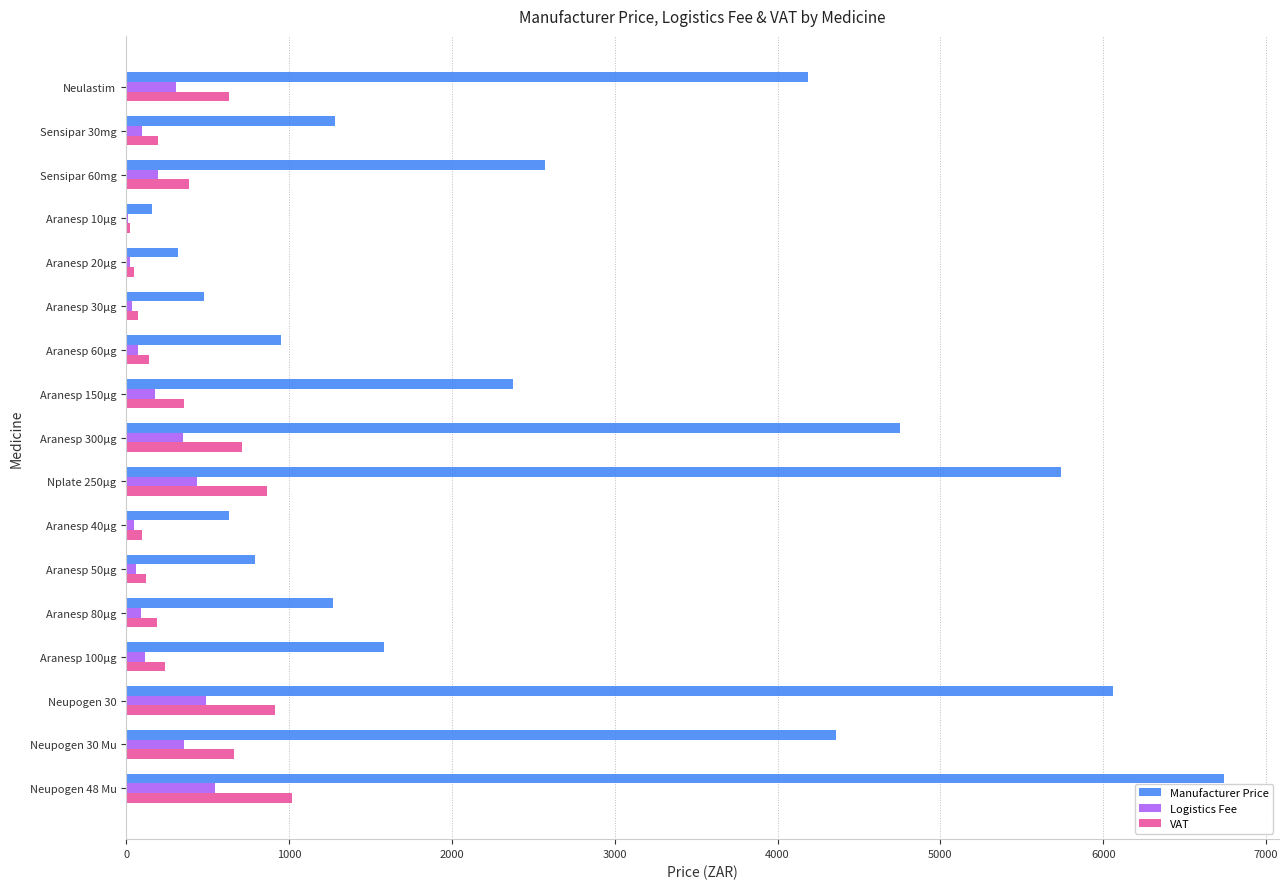

Between Aranesp 10µg and Neupogen 30 Mu, which series saw the biggest shift?

Manufacturer Price